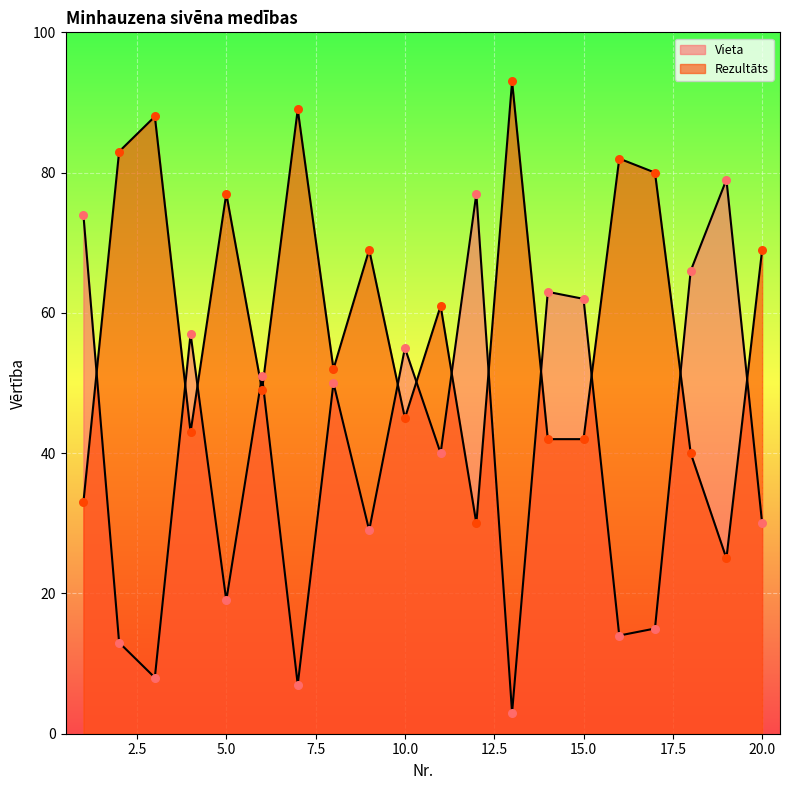

Which series reaches the maximum Y coordinate?

Rezultāts